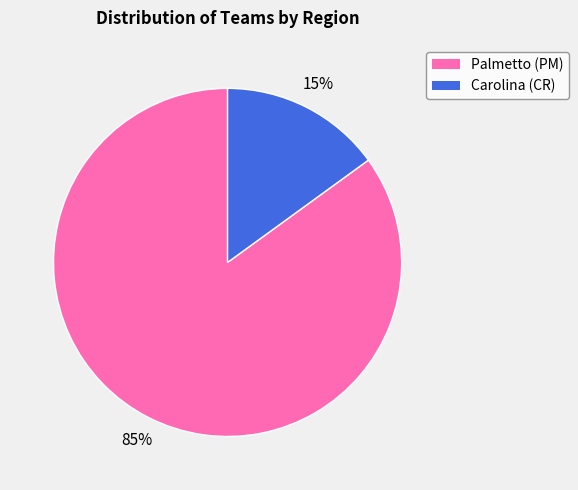

To the nearest percent, what portion does Palmetto (PM) represent?

85%